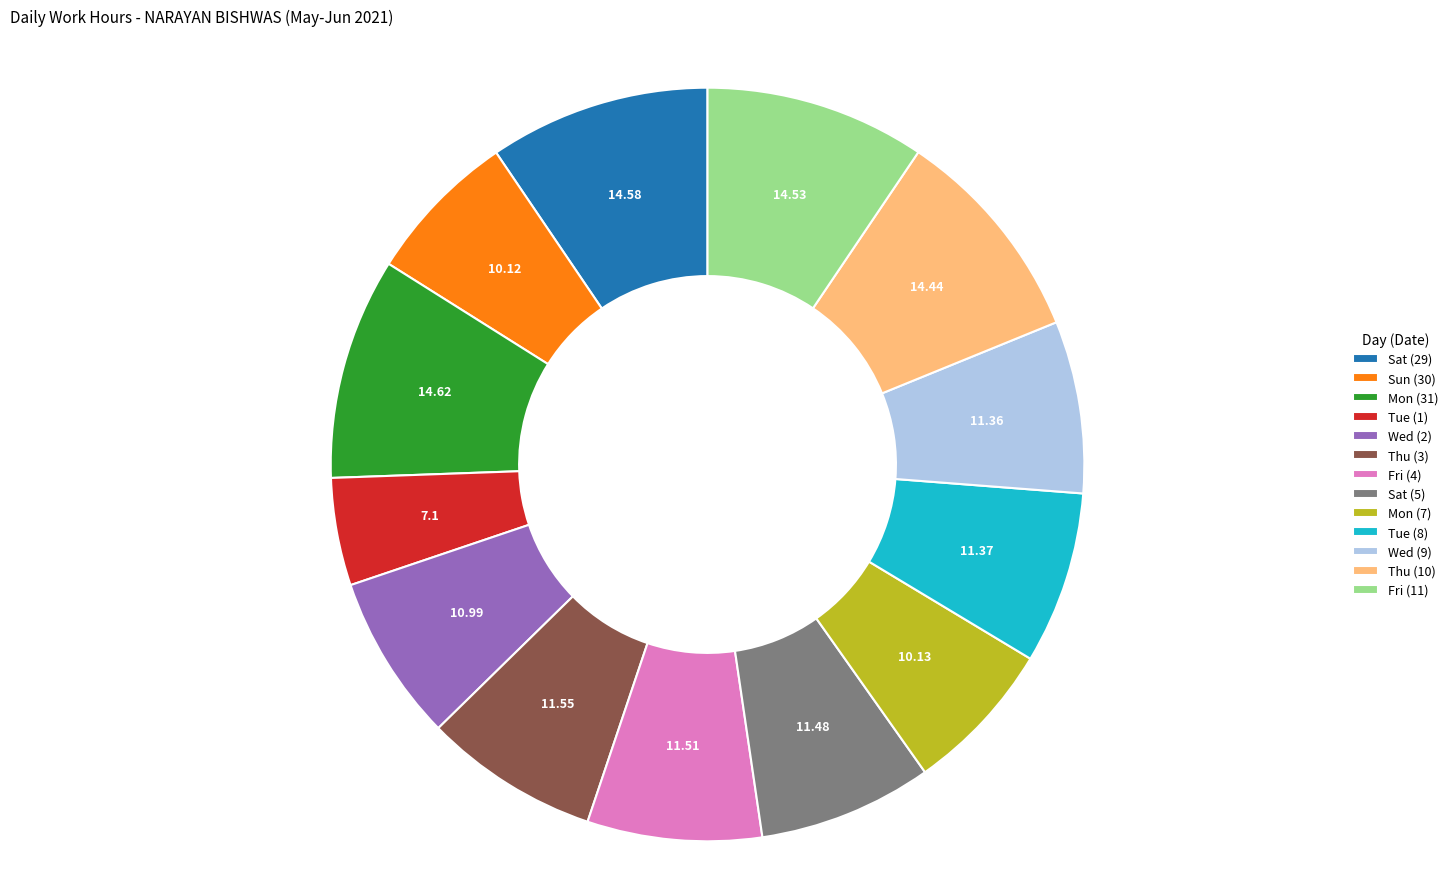

Is it true that Mon (7) is 16% of the pie?

False